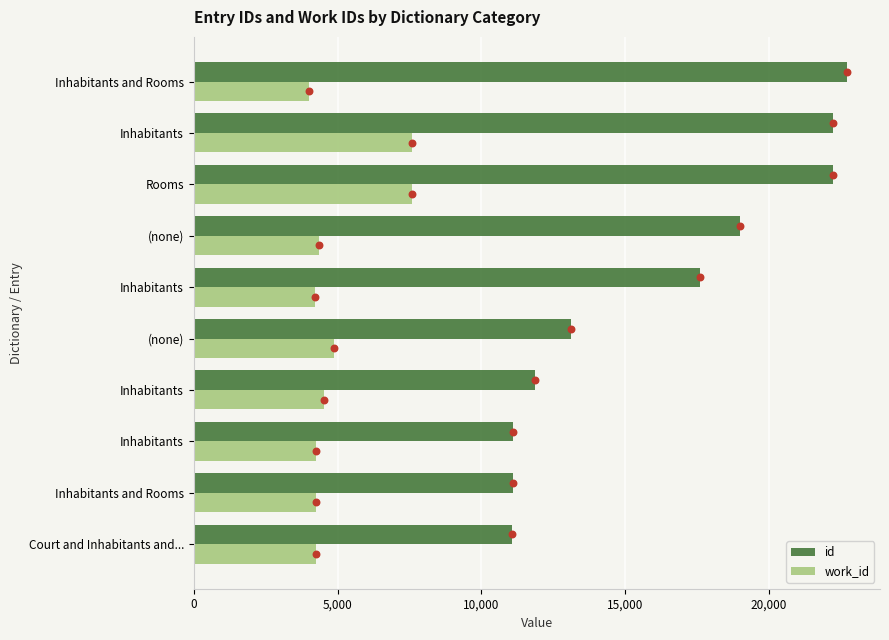

Which series has the largest total across all categories?

id